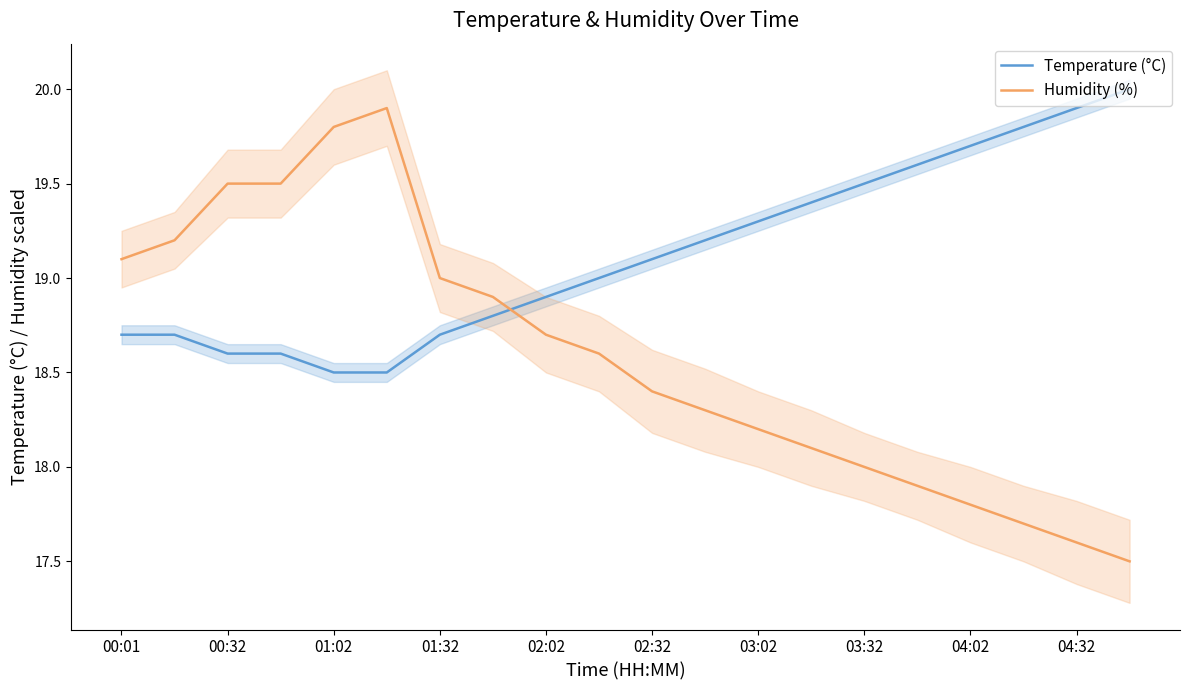

After their last crossing, which series has the higher values: Temperature (°C) or Humidity (%)?

Temperature (°C)